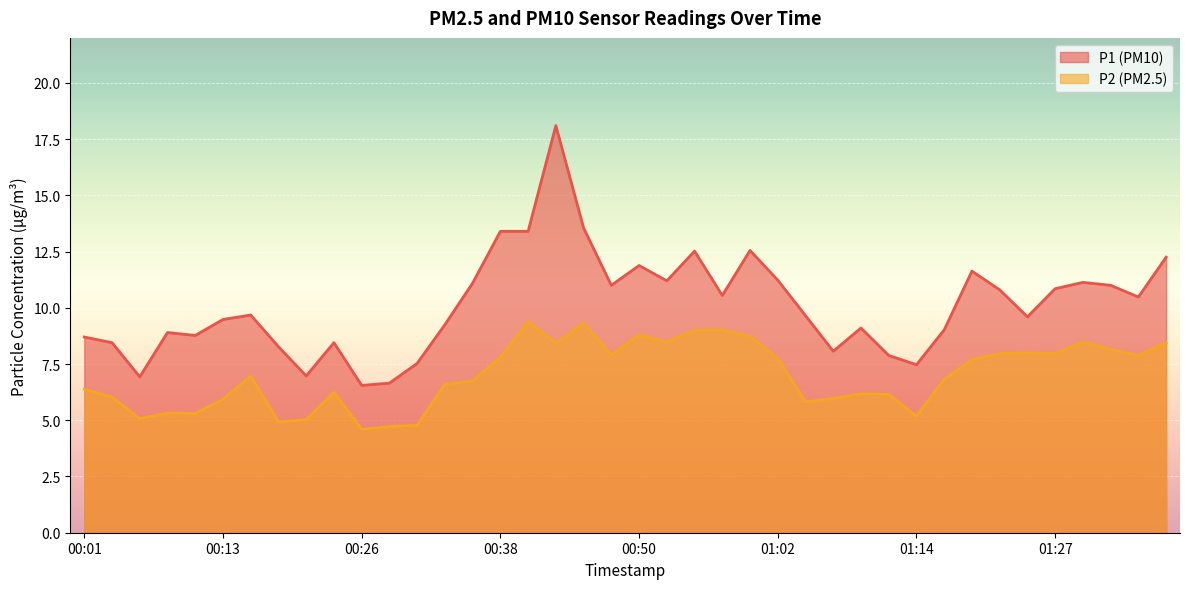

True or false: P1 and P2 cross at least once.

False